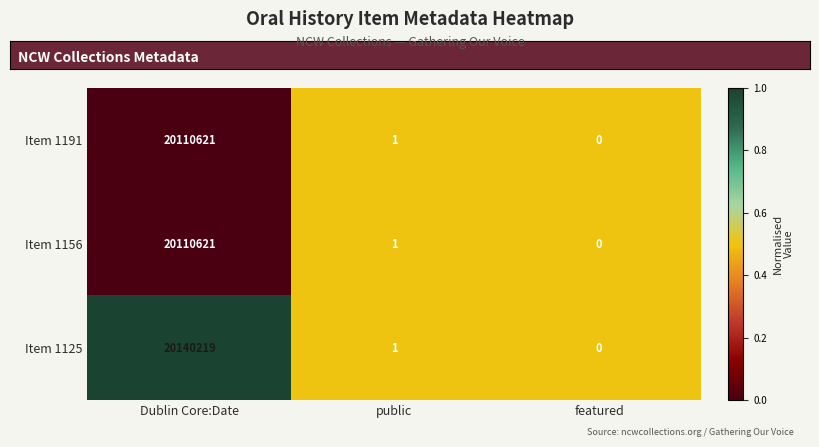

What is the average value of the Item 1191 series?

6703541